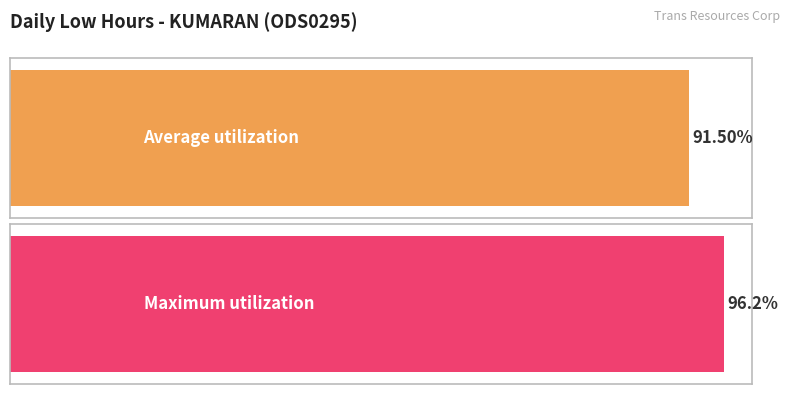

Does the chart contain stacked bars?

No